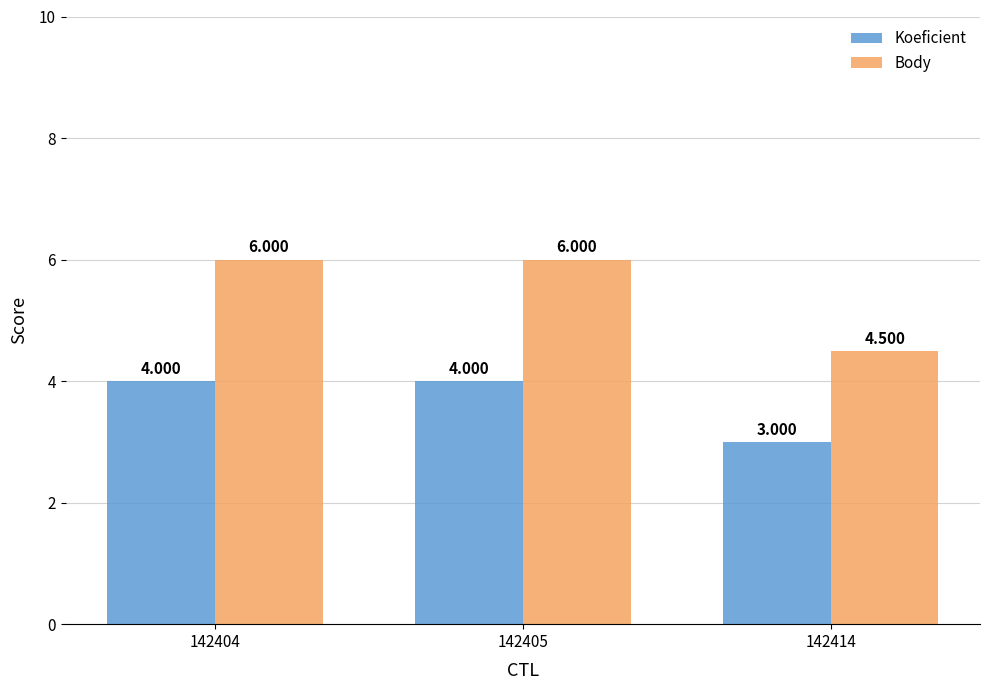

What are all the series names shown in the legend?

Koeficient, Body